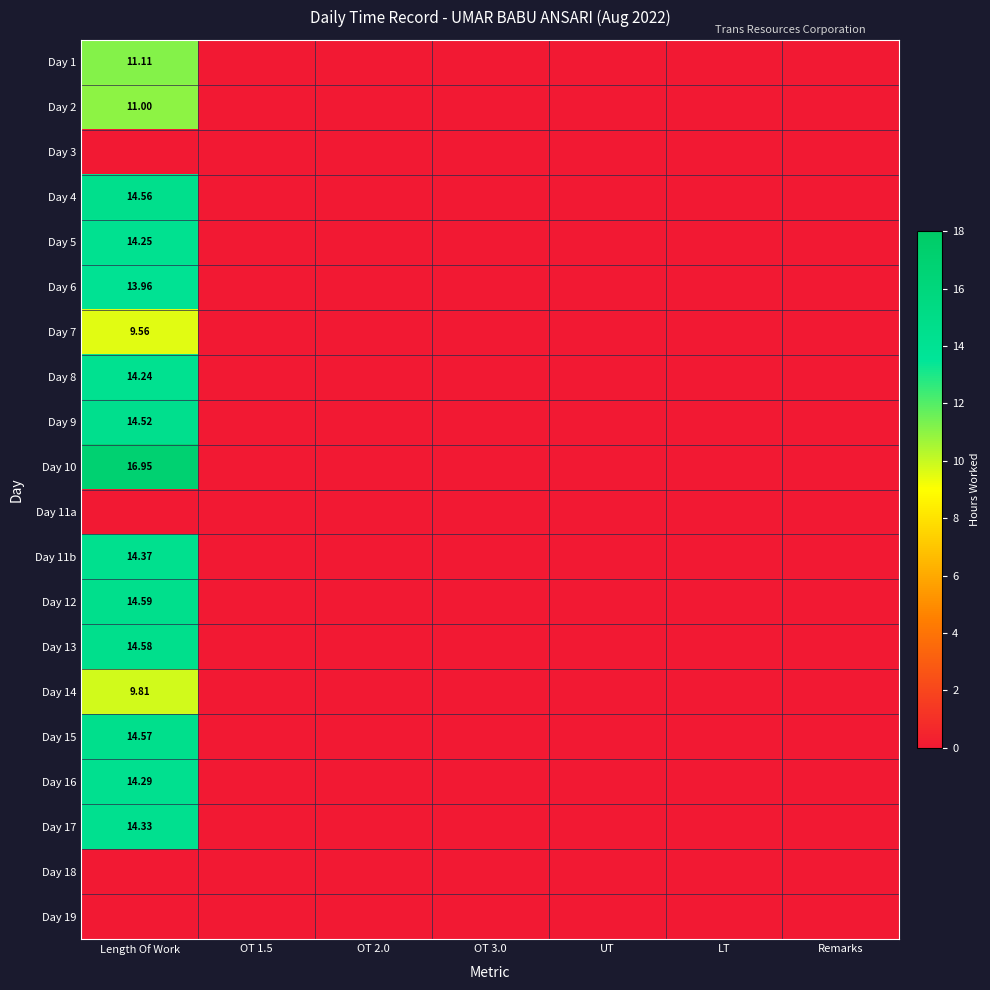

What is the maximum value shown in the chart?

16.9